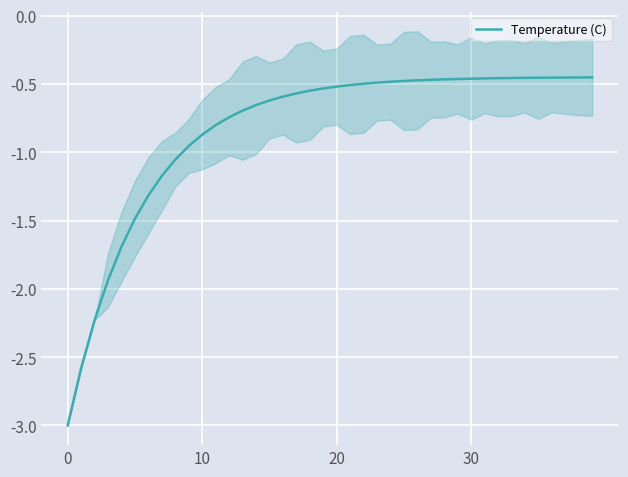

What is the difference between the maximum and minimum values?

2.5